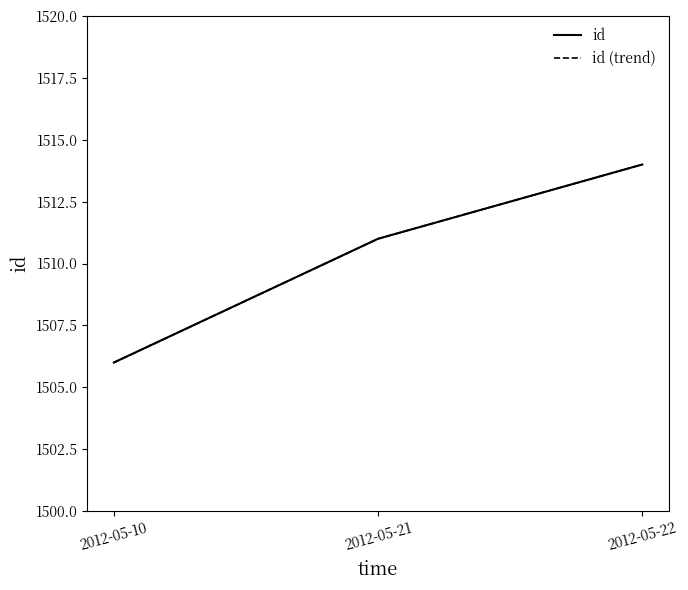

Rank the categories by id value from lowest to highest.

2012-05-10, 2012-05-21, 2012-05-22